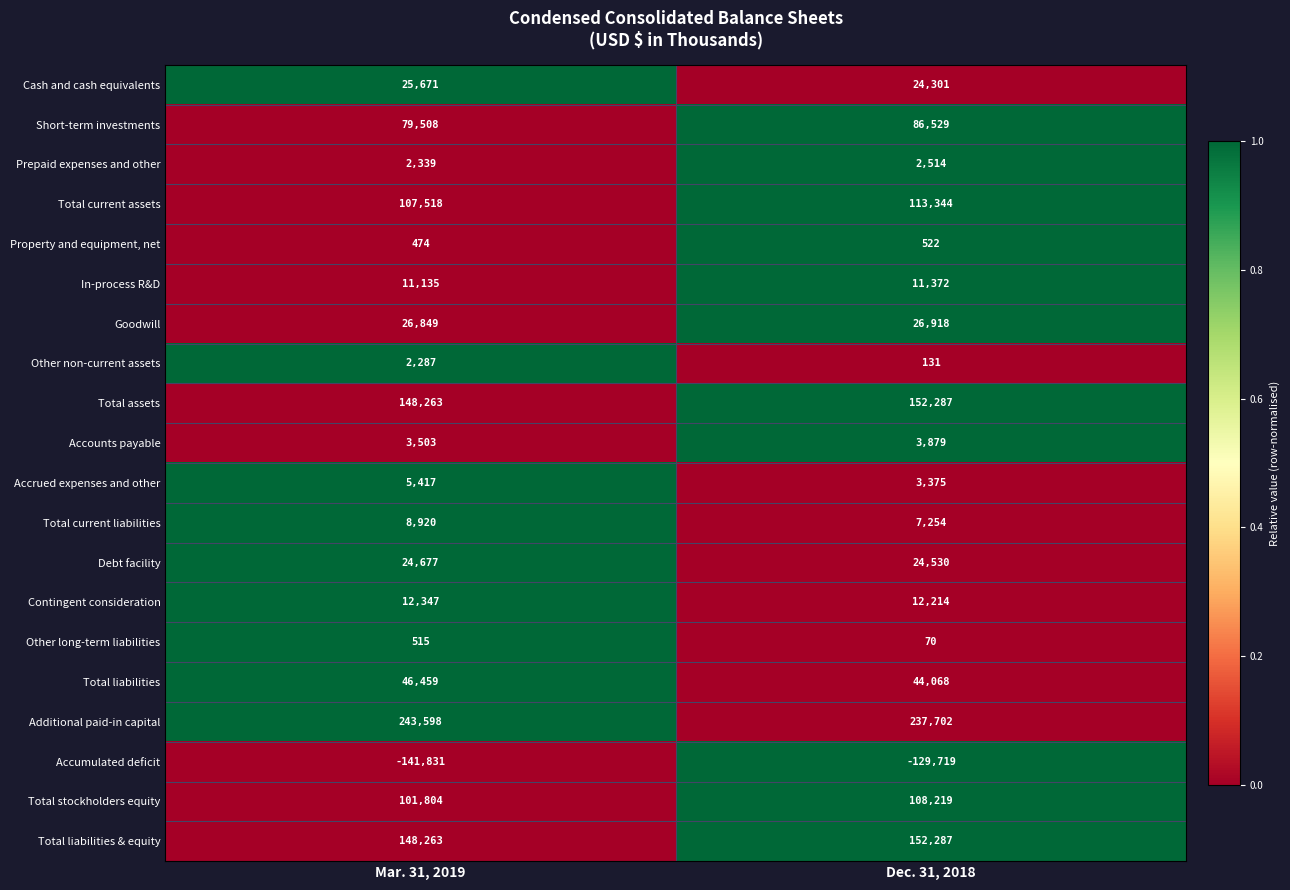

Rank the categories by Prepaid expenses and other value from lowest to highest.

Mar. 31, 2019, Dec. 31, 2018